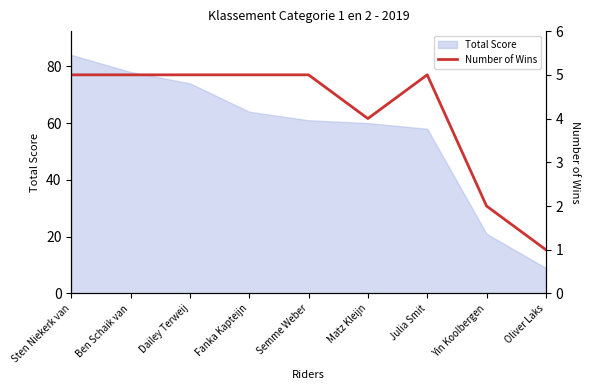

At which label is Total Score closest to 46?

Julia Smit